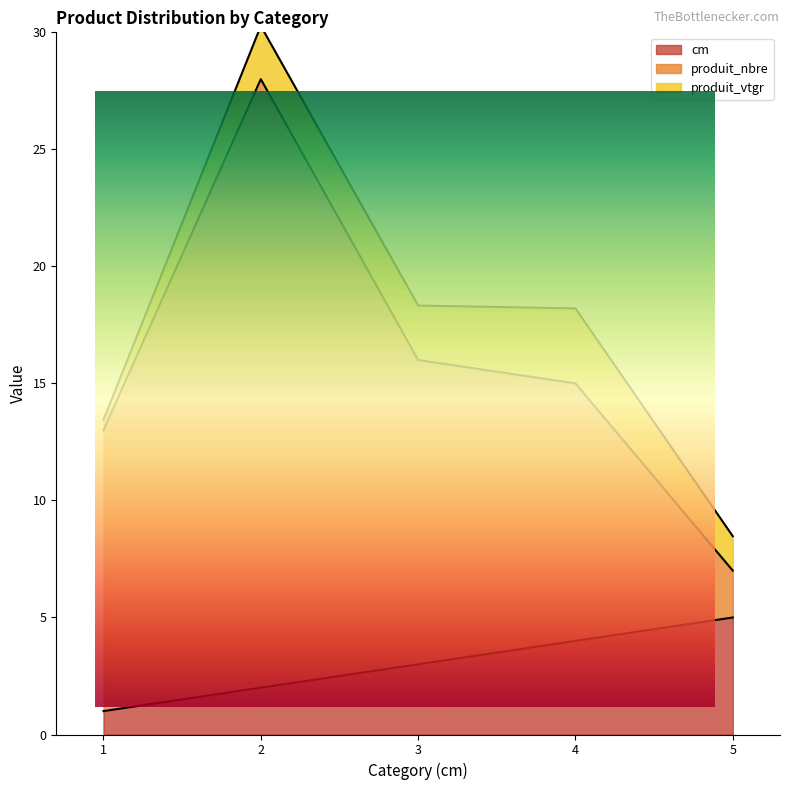

At how many categories does at least one series exceed 7?

4